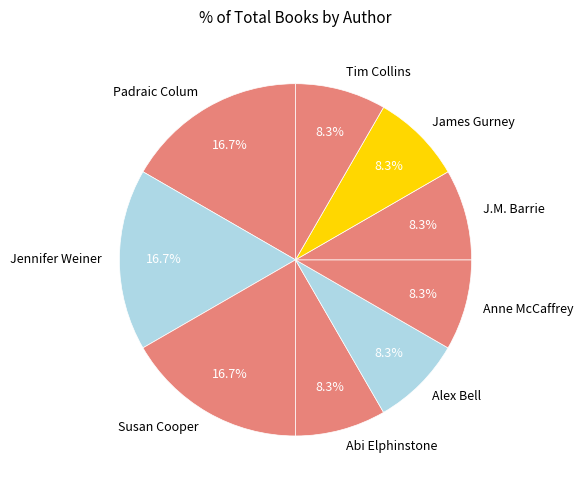

Is Padraic Colum the majority of the pie?

No